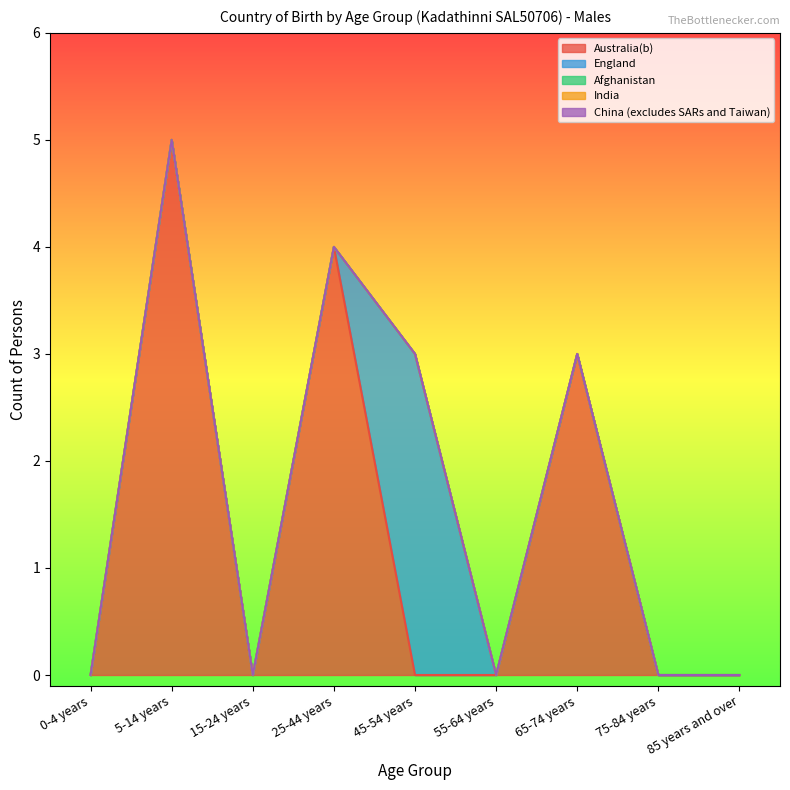

True or false: Australia(b) and China (excludes SARs and Taiwan) intersect in this chart.

False